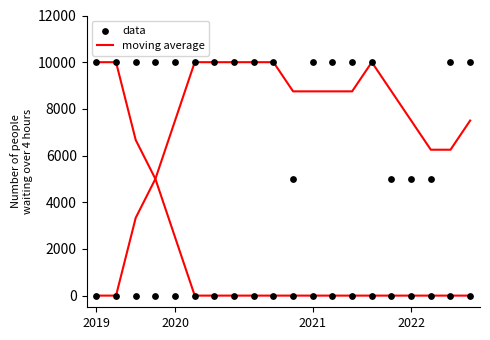

At which category is the sum across all series the highest?

5